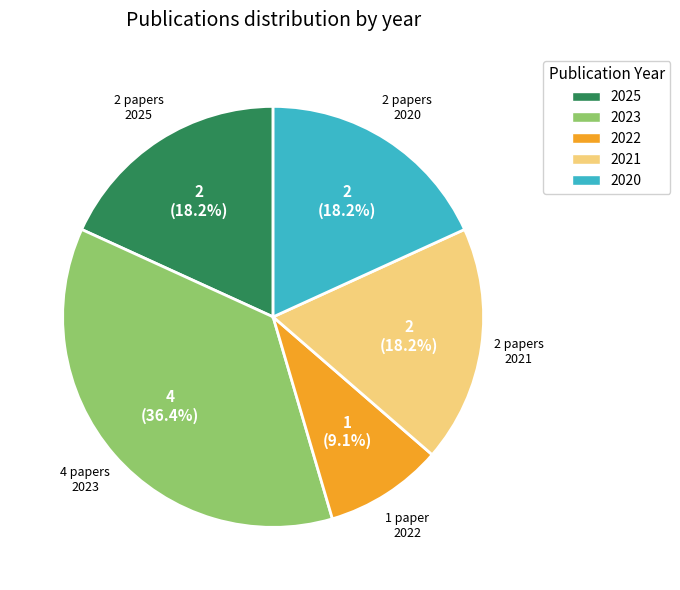

Which slice is the smallest?

2022